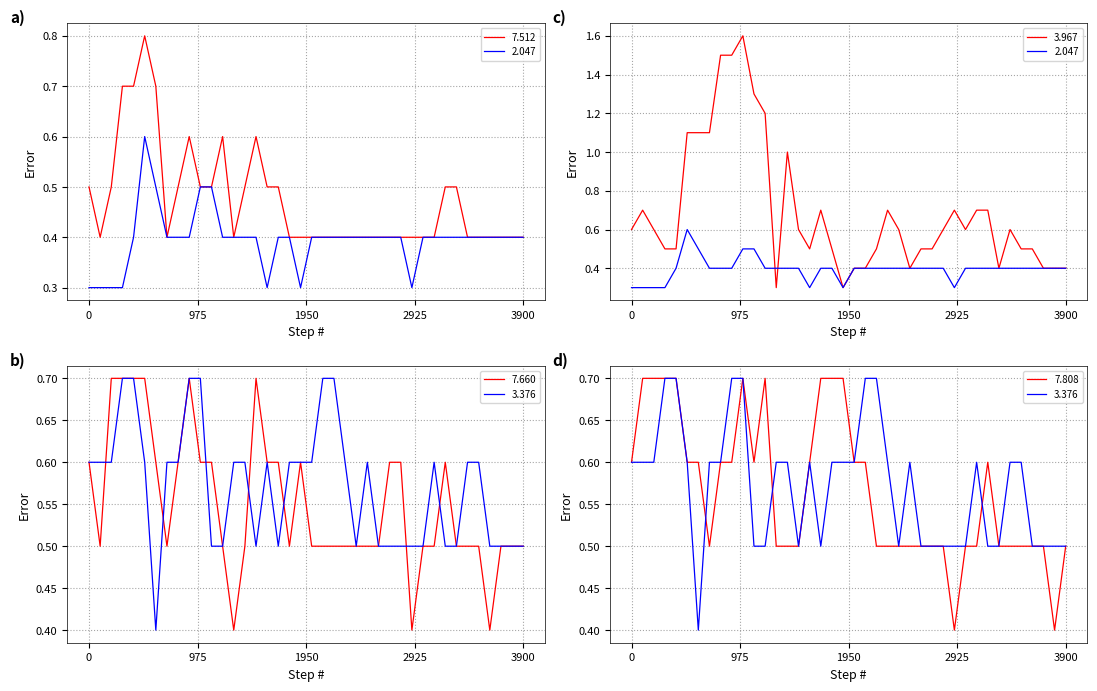

What is the approximate value of 7.808 at 06:20?

0.4